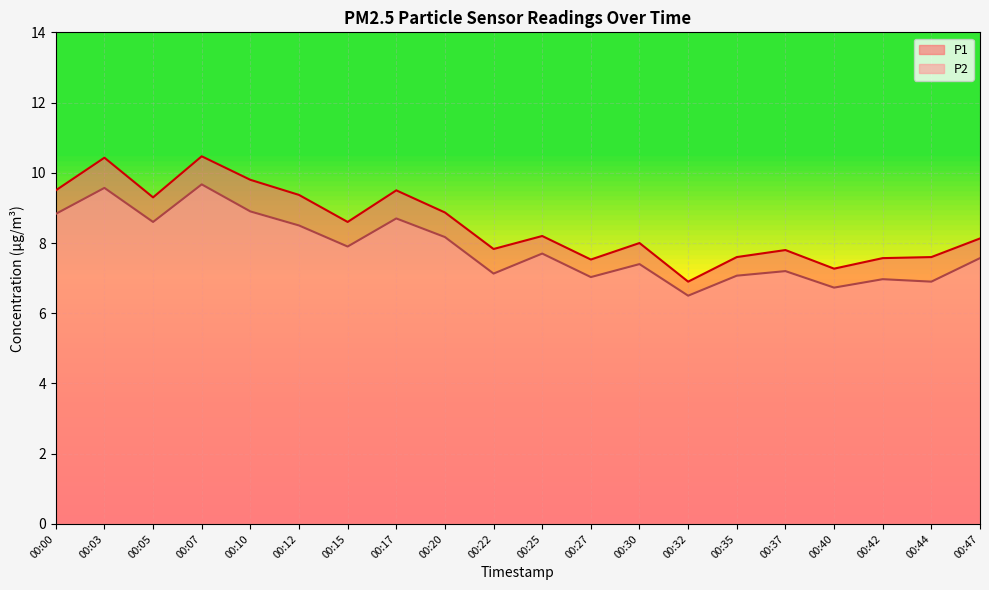

What are all the series names shown in the legend?

P1, P2